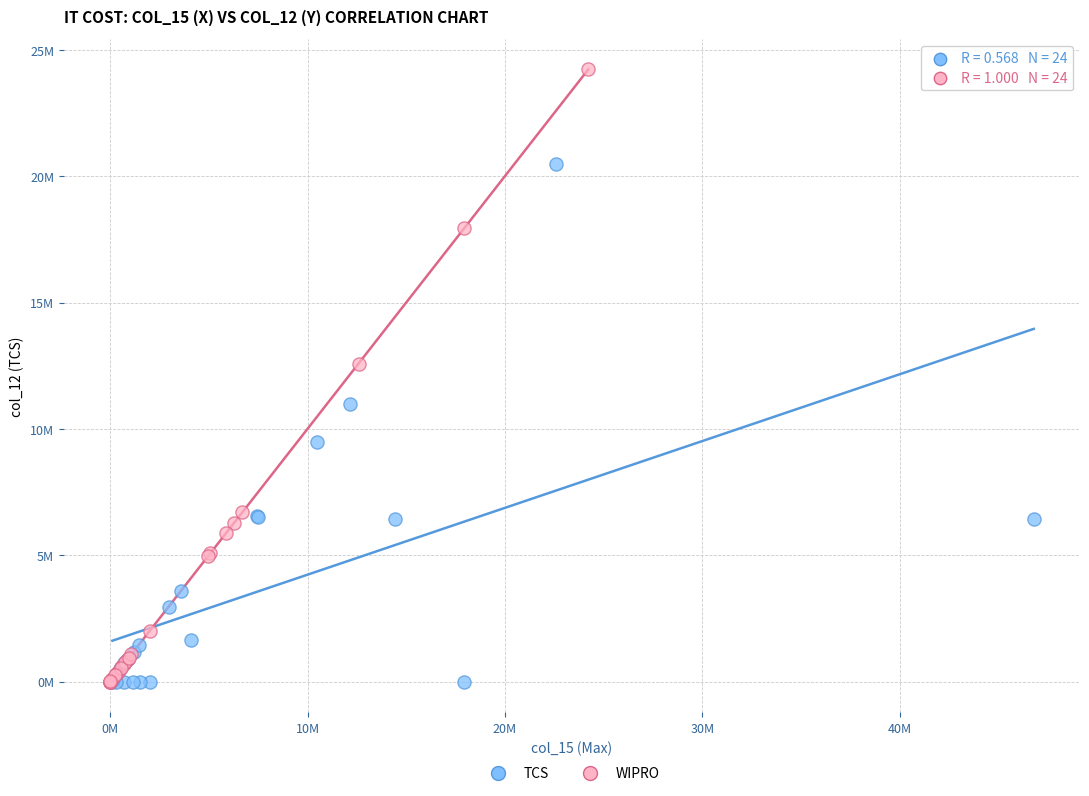

What are all the series names shown in the legend?

TCS, WIPRO